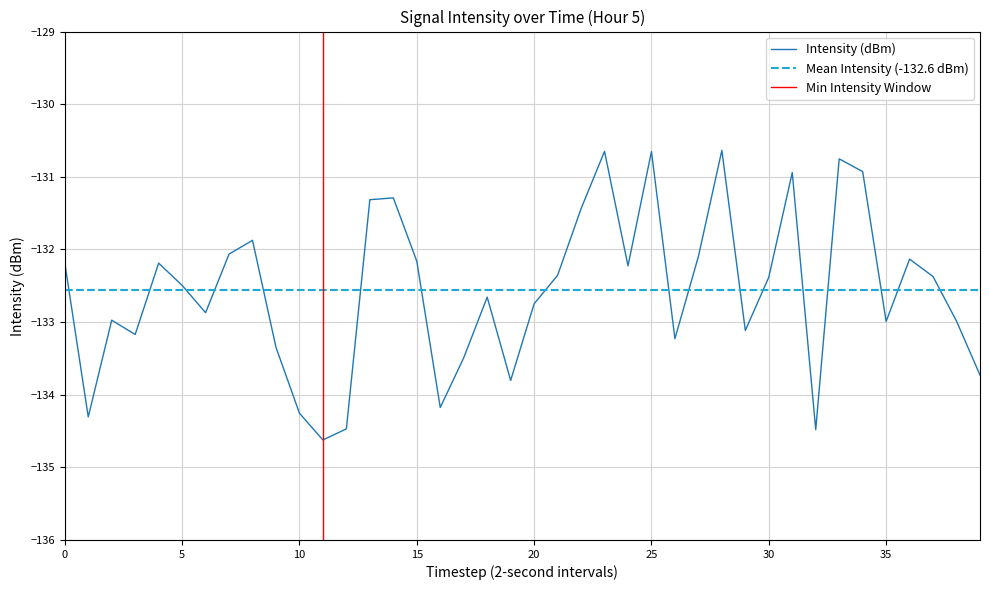

What value does the data have at 27?

-132.1